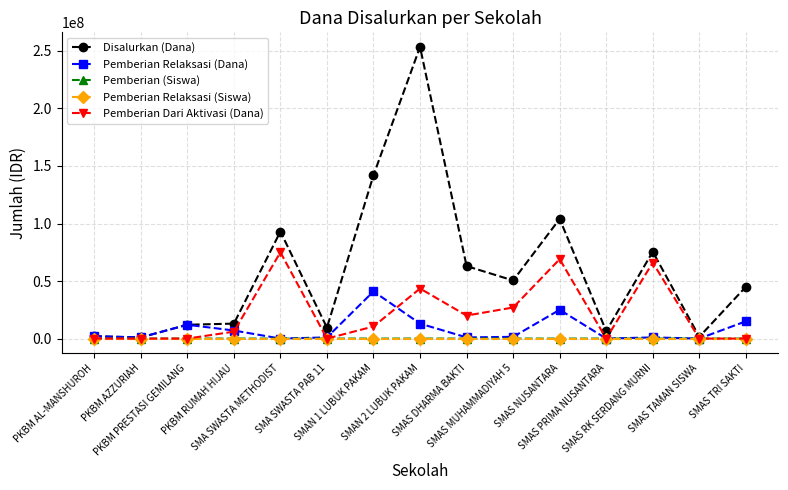

What is the difference between the Pemberian Dari Aktivasi (Dana) values at SMAN 2 LUBUK PAKAM and SMAS TAMAN SISWA?

43500000